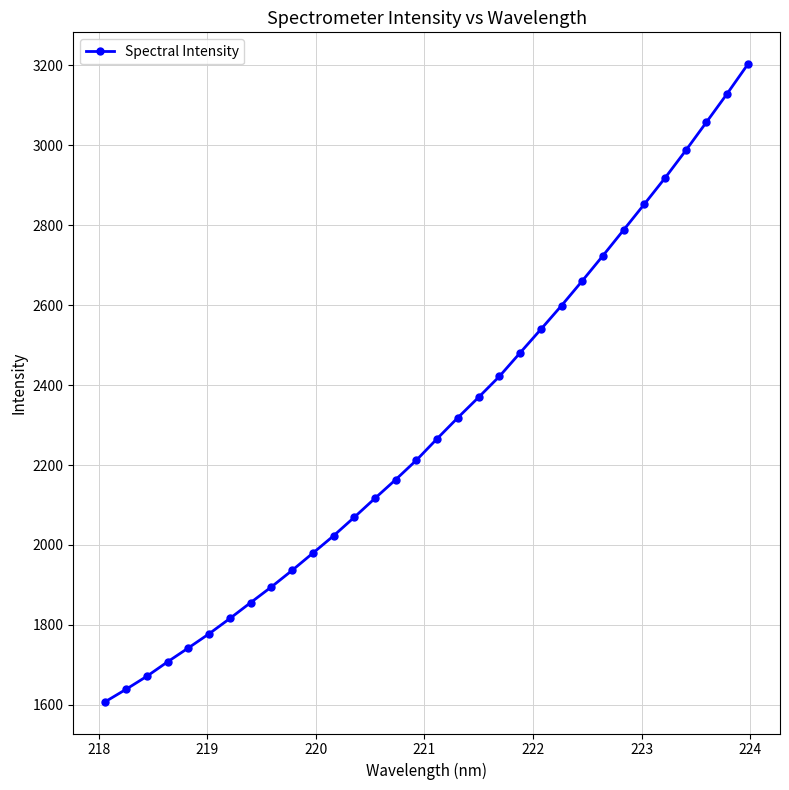

What is the value of the 14th point from the left?

2116.8